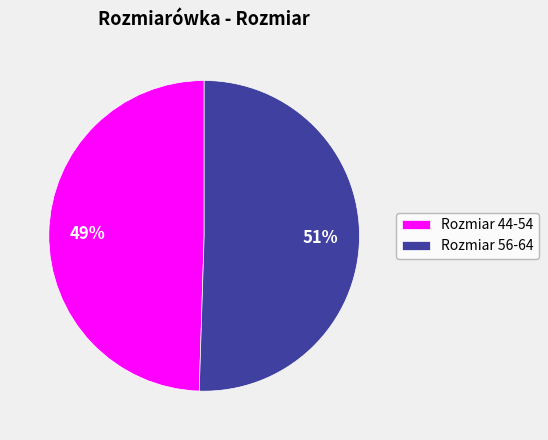

What percentage is the Rozmiar 56-64 slice, to the nearest percent?

51%